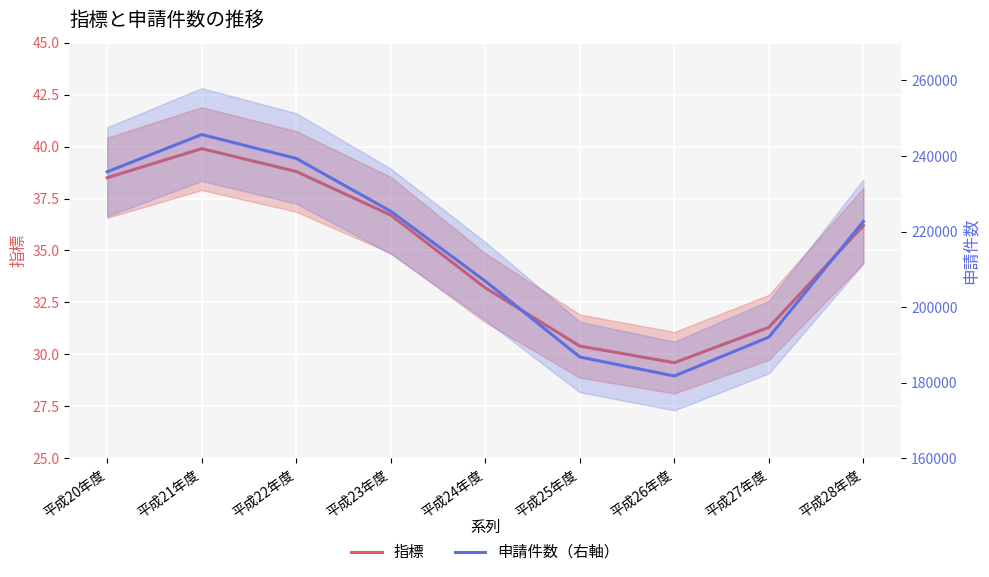

The value of 指標 at 平成28年度 is 14.0. True or false?

False